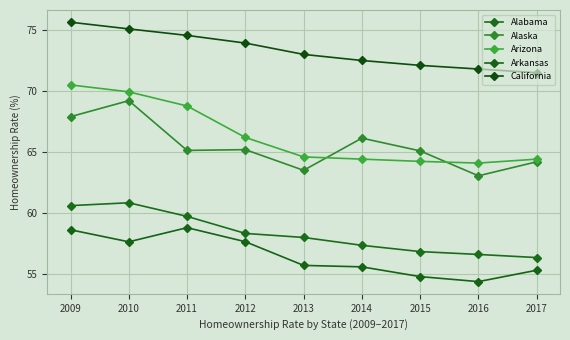

What is the approximate value of Alaska at 2011?

65.1